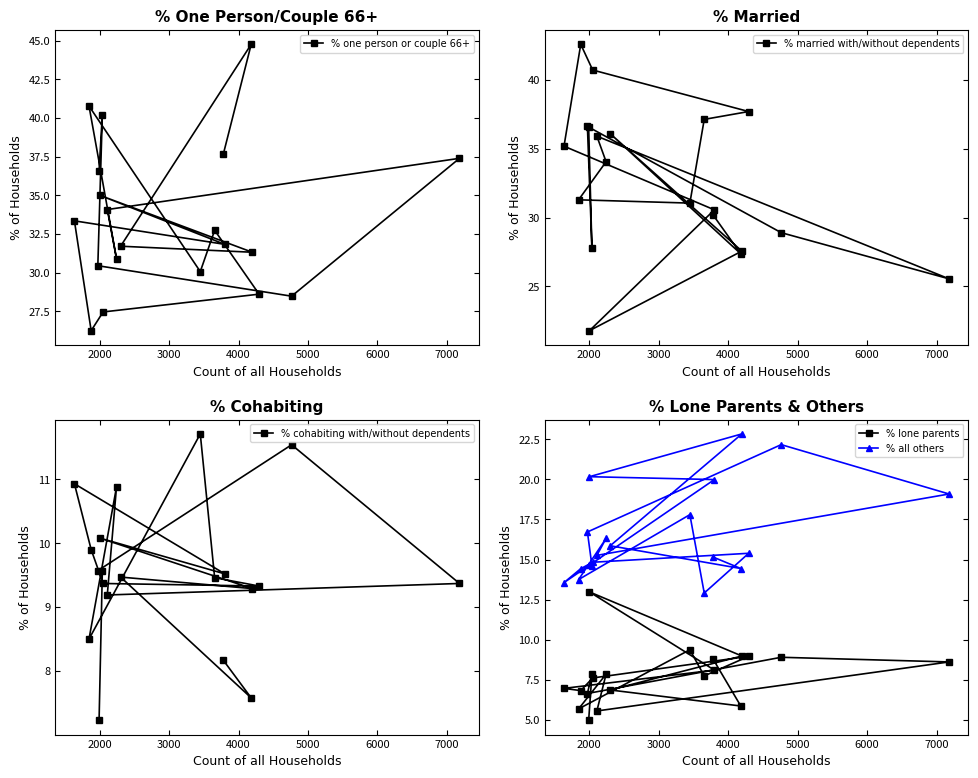

Count the number of categories in the chart.

20